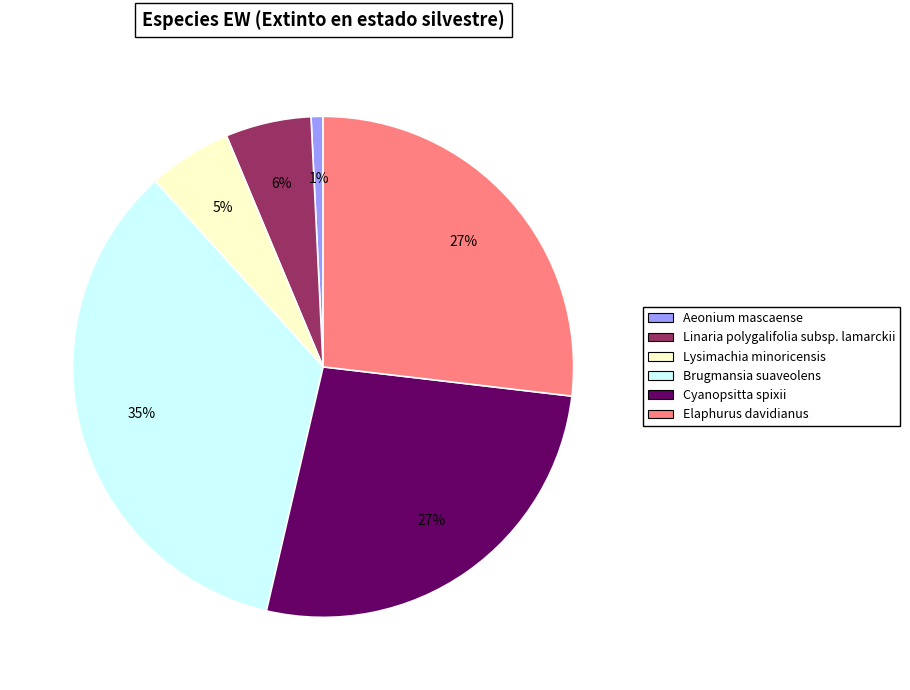

Between Aeonium mascaense and Cyanopsitta spixii, which is larger?

Cyanopsitta spixii